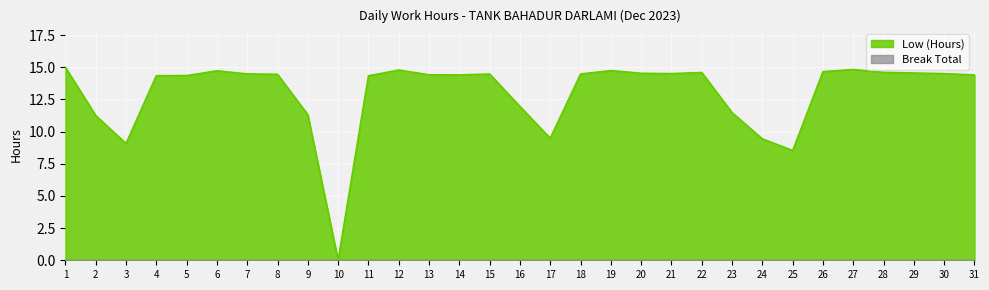

True or false: the data has more than 0 interior local peaks.

True